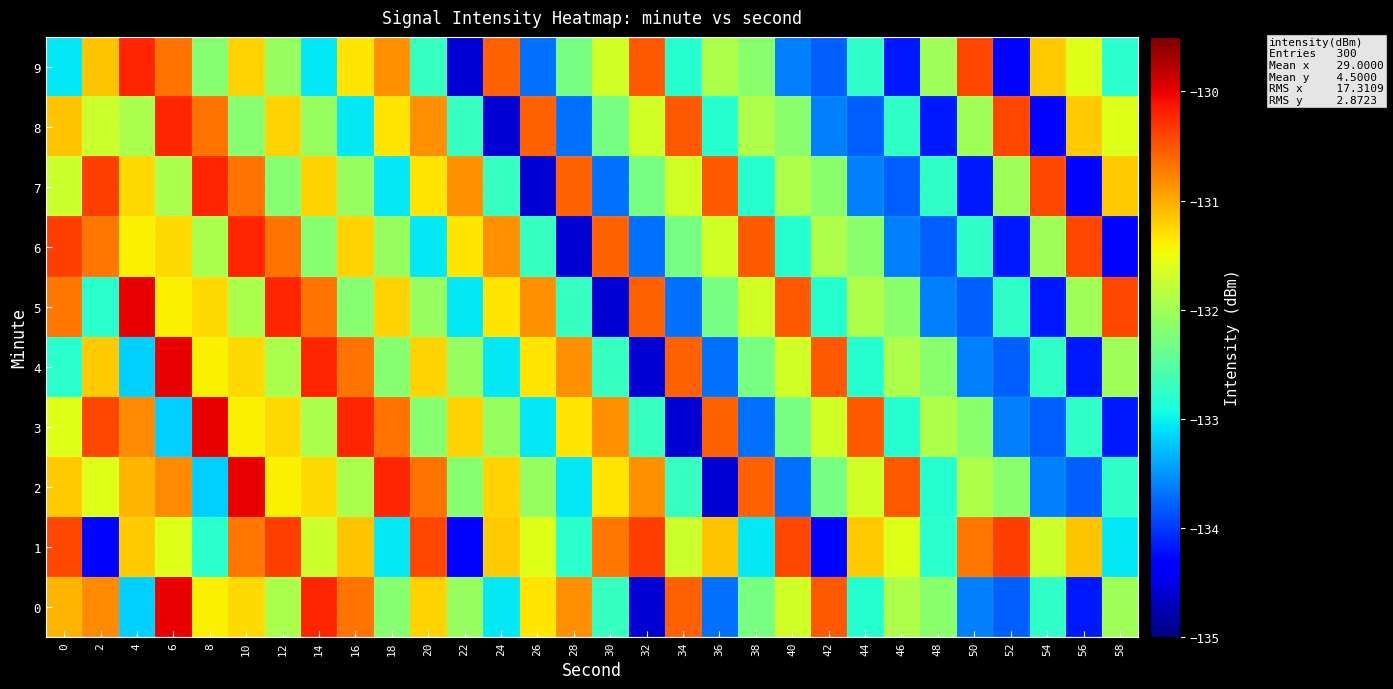

What is the spread (max minus min) of values at 54?

3.9